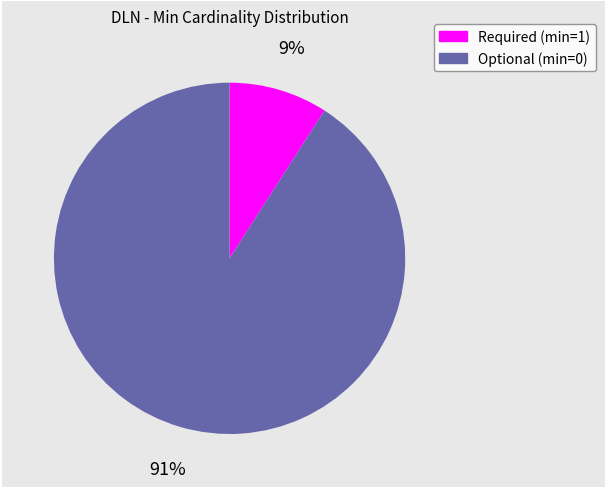

To the nearest percent, what is the average slice percentage?

50%